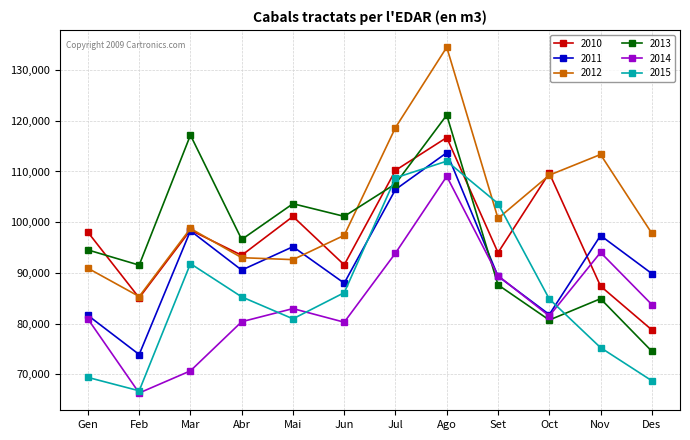

What is the sum of all 2010 values?

1164436